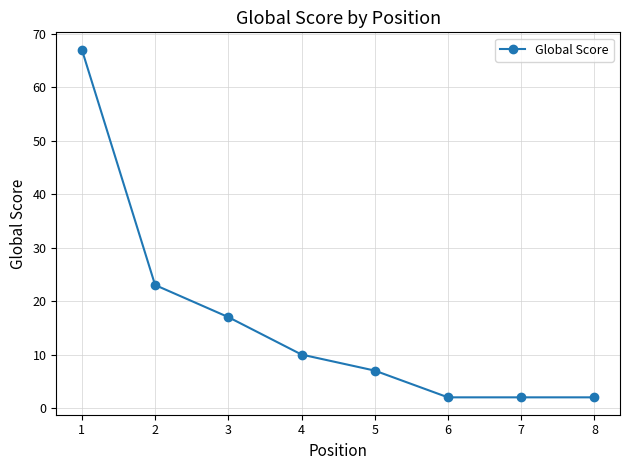

What is the difference between the maximum and minimum values?

65